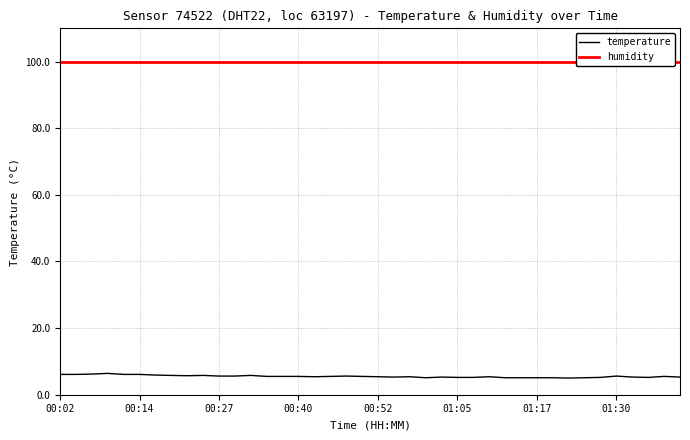

What is the maximum value for temperature?

6.4